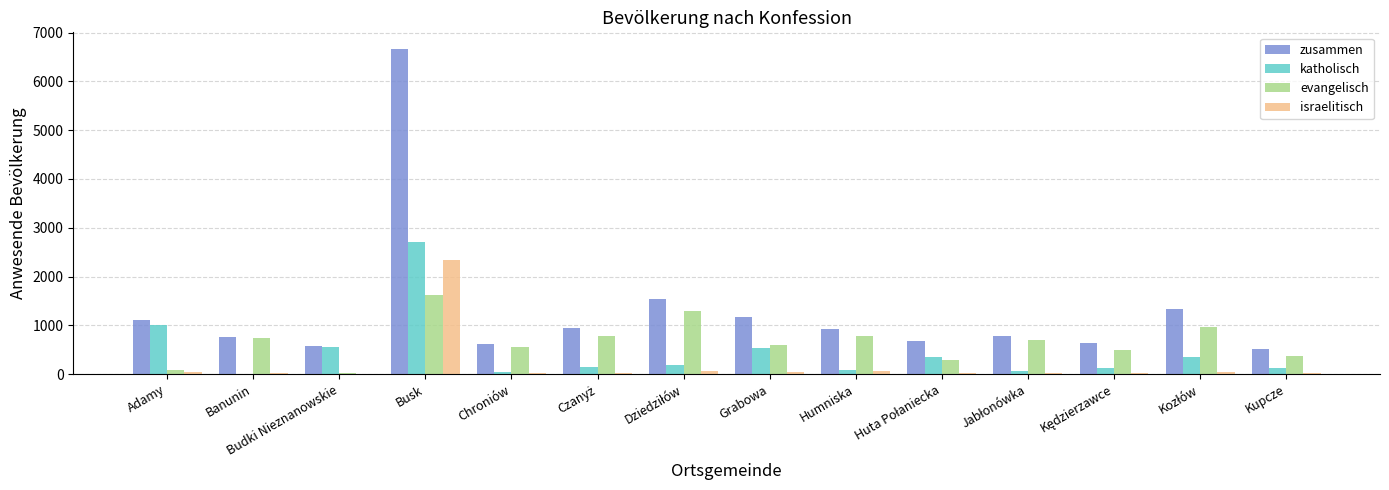

How many data points does each series have?

14